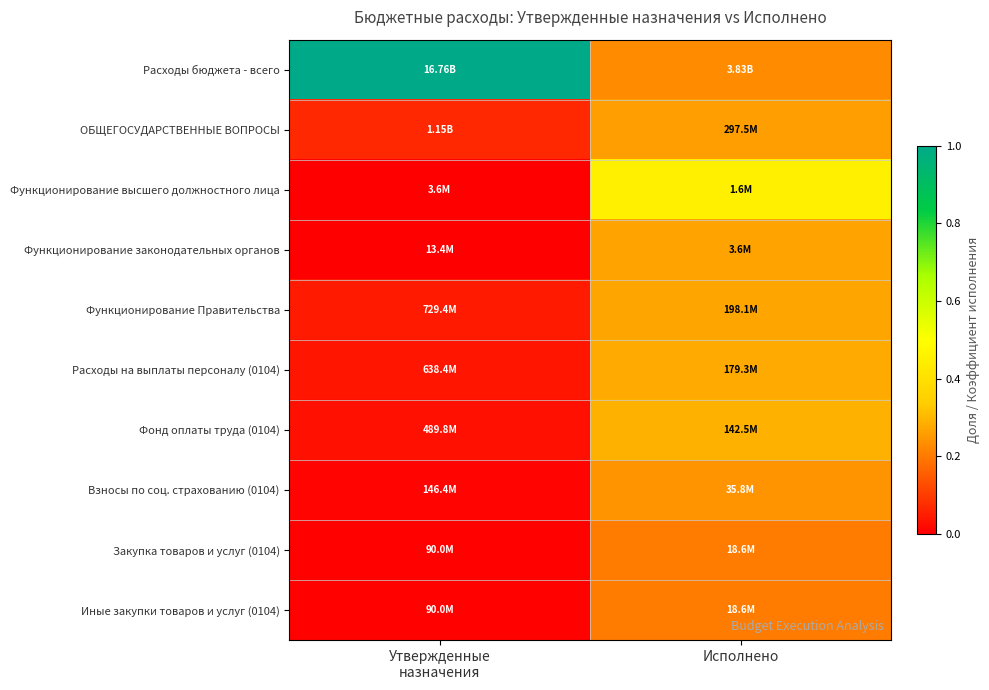

Rank the series at Исполнено from lowest to highest value.

Закупка товаров и услуг (0104), Иные закупки товаров и услуг (0104), Расходы бюджета - всего, Взносы по соц. страхованию (0104), ОБЩЕГОСУДАРСТВЕННЫЕ ВОПРОСЫ, Функционирование законодательных органов, Функционирование Правительства, Расходы на выплаты персоналу (0104), Фонд оплаты труда (0104), Функционирование высшего должностного лица